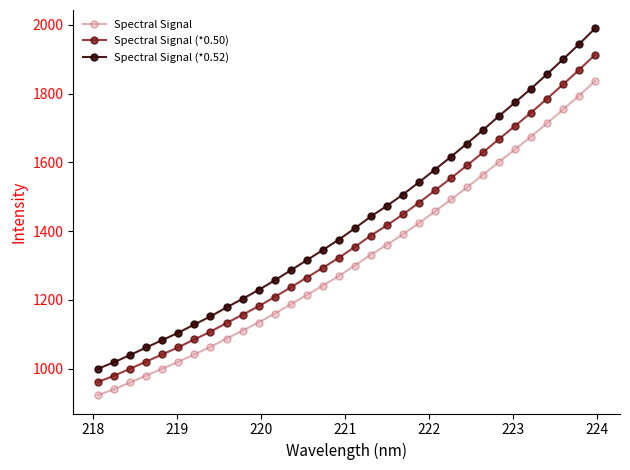

What is the maximum value for Spectral Signal (*0.50)?

1913.4